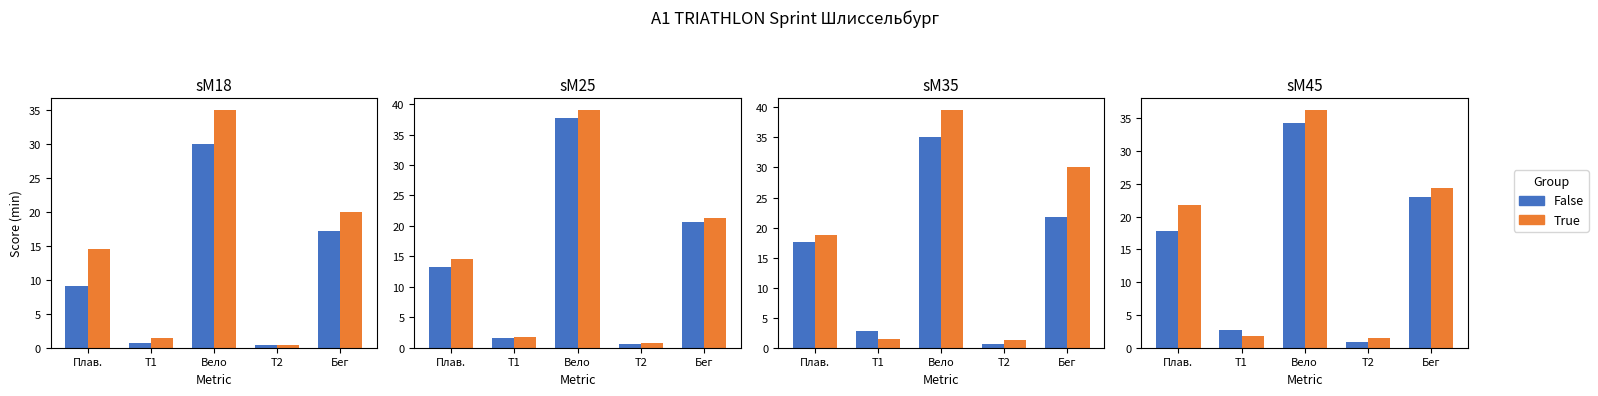

How many data points in False are above 17?

3